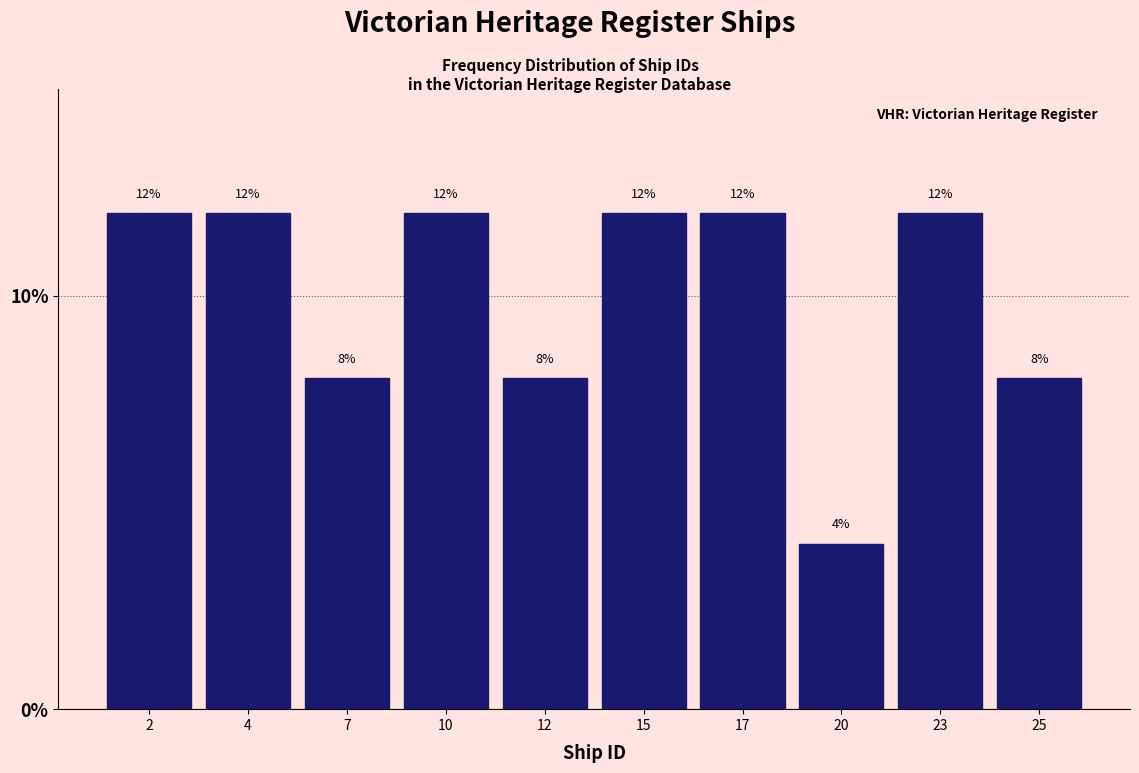

Reading left to right, list all the values displayed in this chart.

12	12	8	12	8	12	12	4	12	8